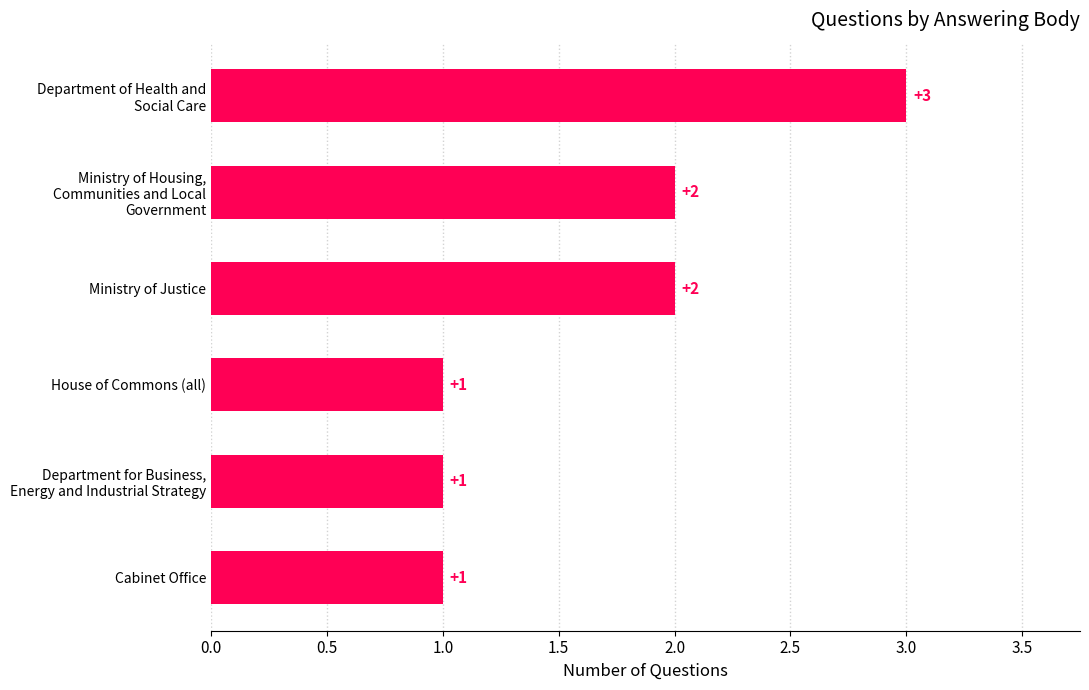

What is the sum of the values at House of Commons (all) and Ministry of Justice?

3